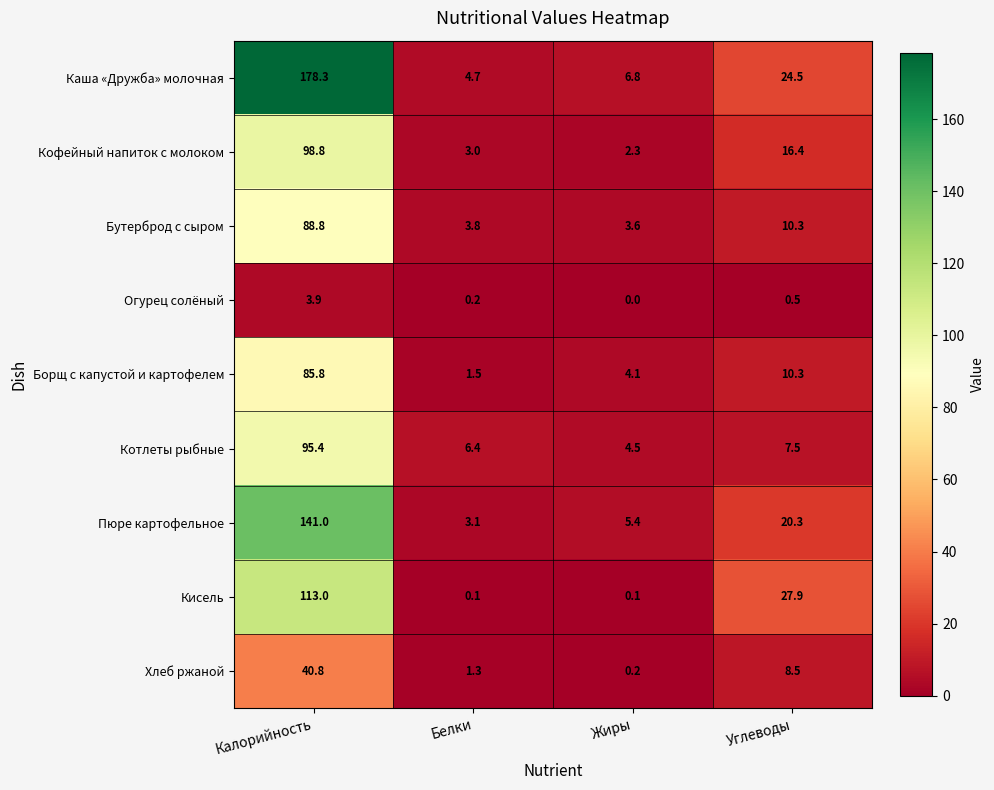

The Пюре картофельное series shows 4.6 at Белки. True or false?

False